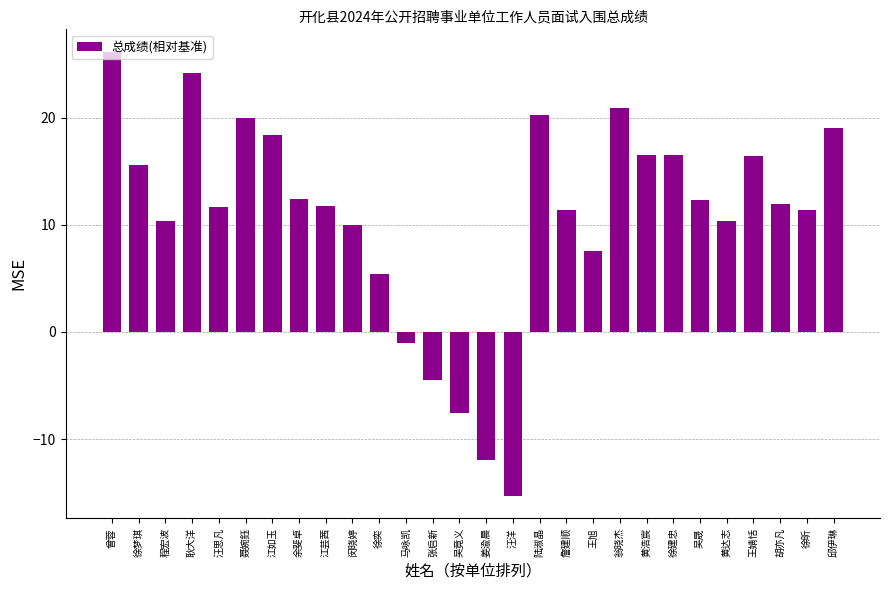

Which label corresponds to the largest value in the chart?

曾蓉